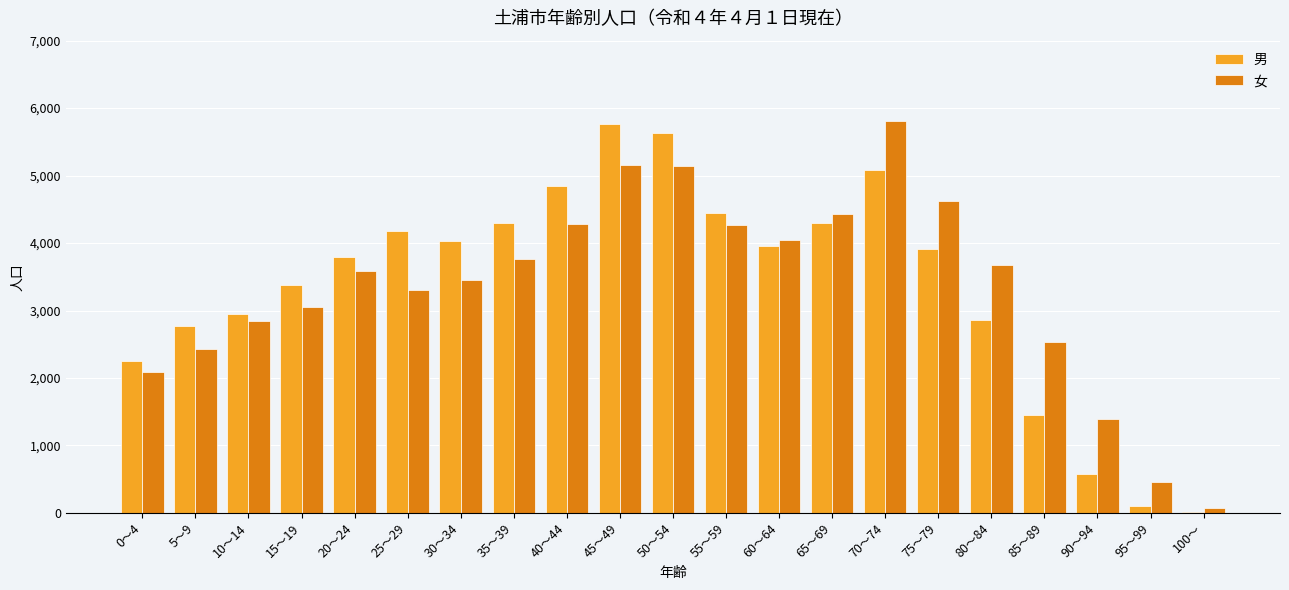

What value does the 男 series have at 30～34?

4033